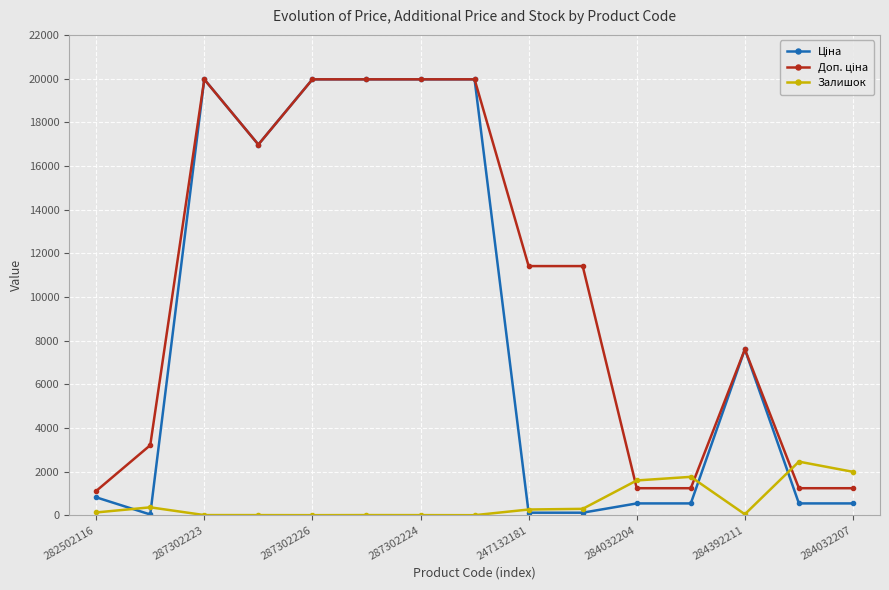

Does the chart display data point markers on the line(s)?

Yes